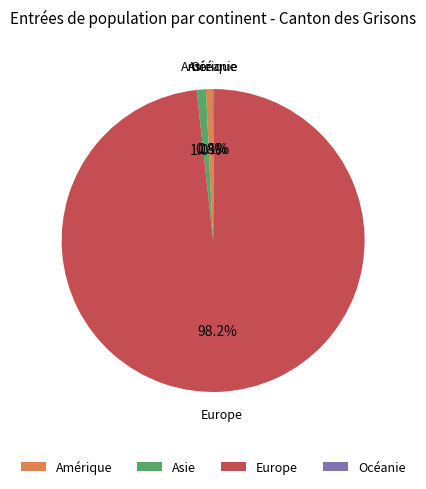

Between Europe and Amérique, which is larger?

Europe